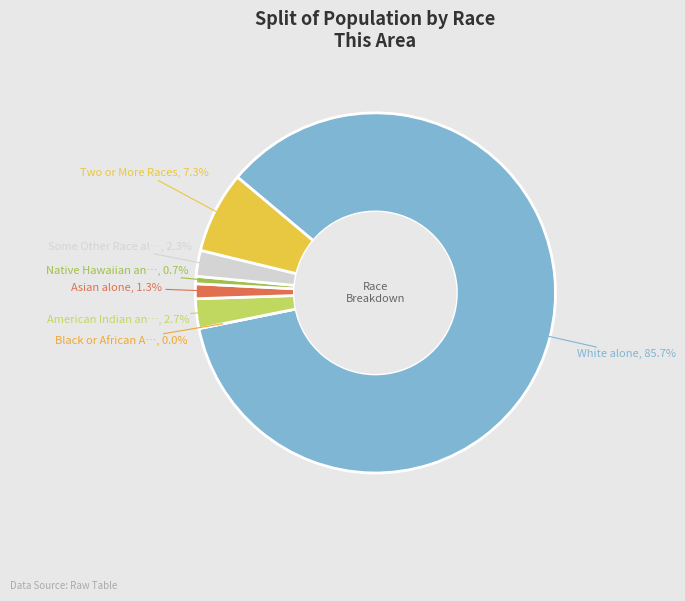

To the nearest percent, what is the combined percentage of American Indian and Alaska Native and Native Hawaiian and Other Pacific?

3%